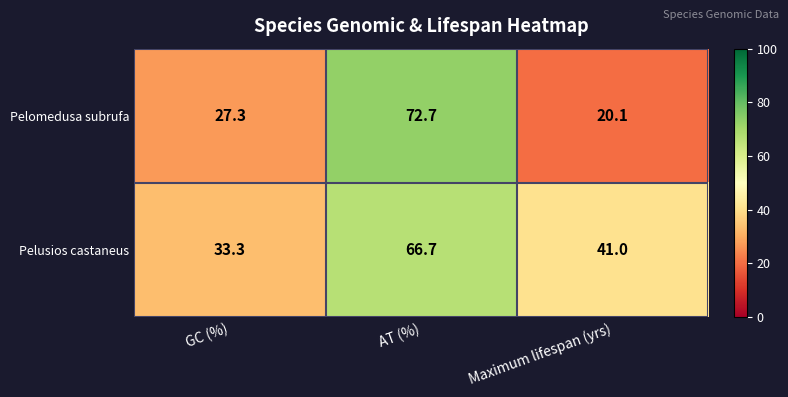

What is the sum of all Pelomedusa subrufa values?

120.1